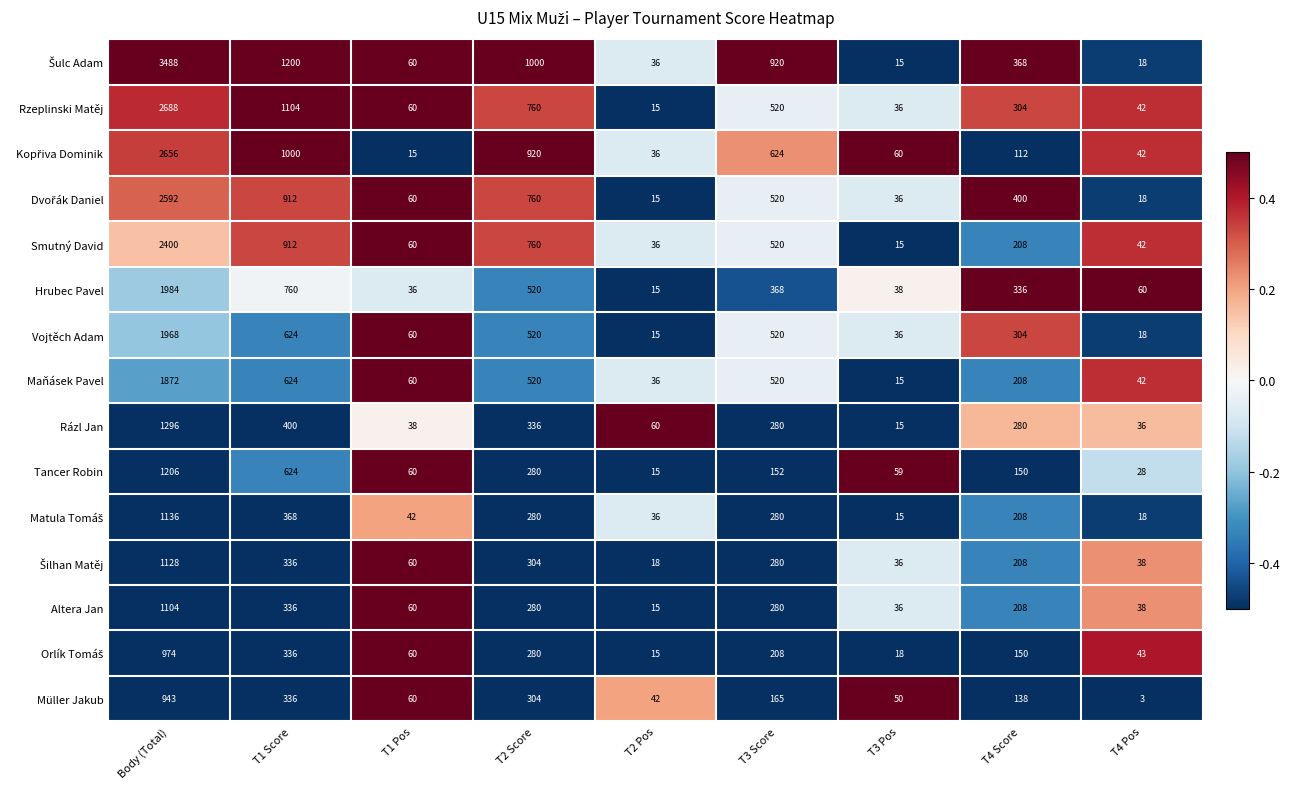

What is the spread (max minus min) of values at T2 Pos?

45